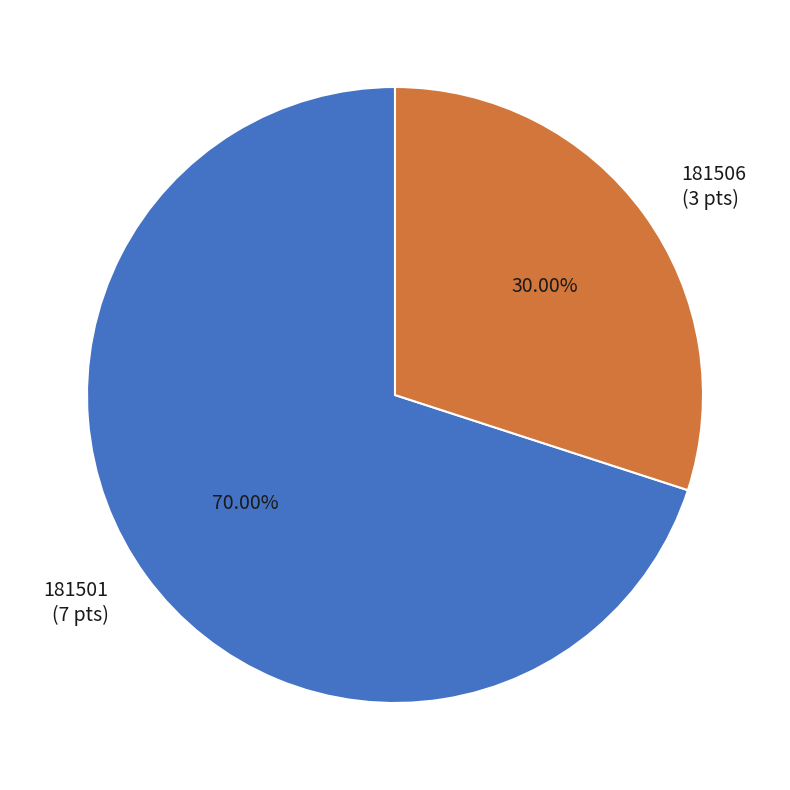

What percentage is the 181501 slice, to the nearest percent?

70%